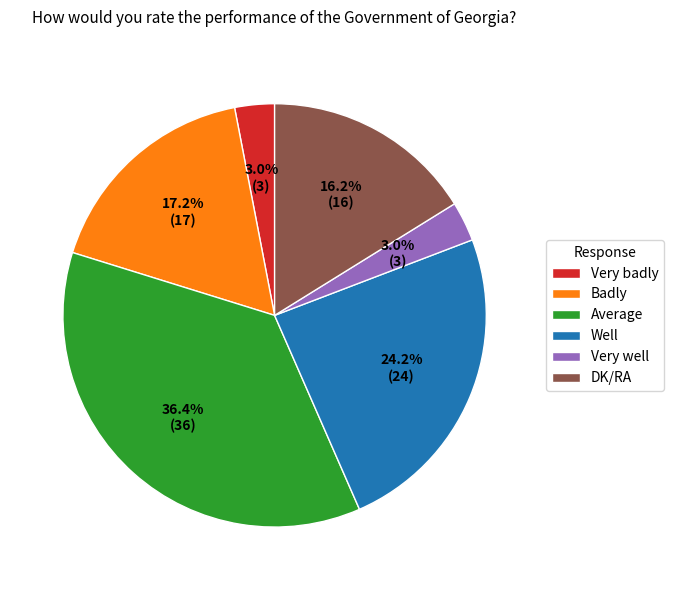

What is the largest slice in the pie chart?

Average